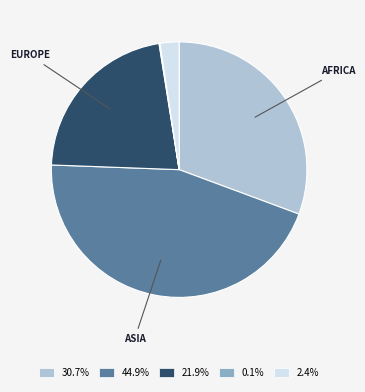

What is the ratio of the value at 21.9% to the value at 30.7%?

0.7